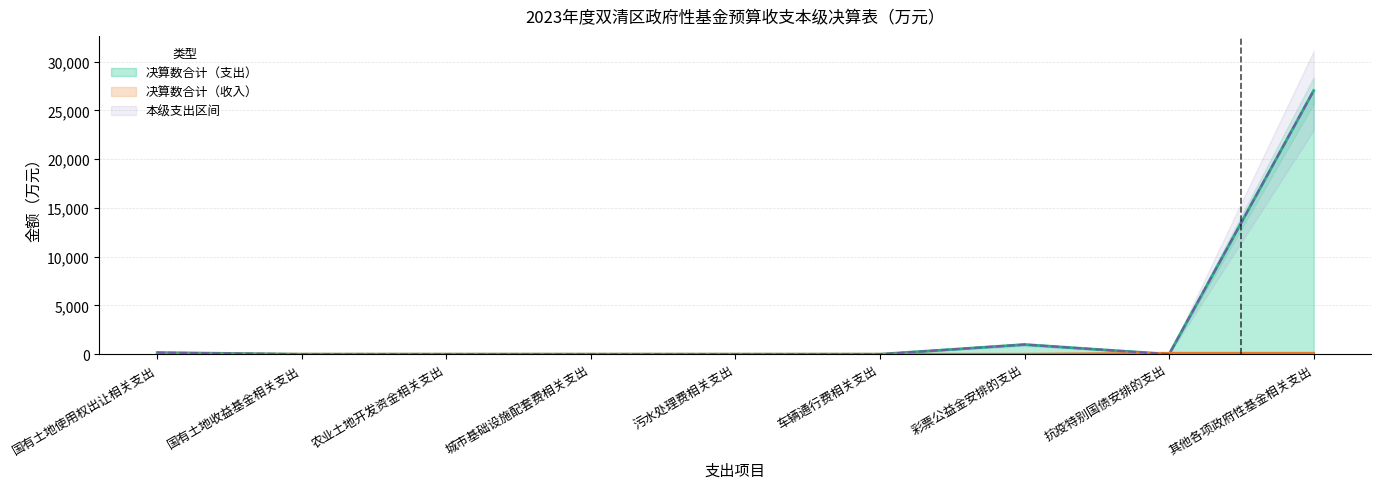

The value of 本级 at 抗疫特别国债安排的支出 is -17724. True or false?

False